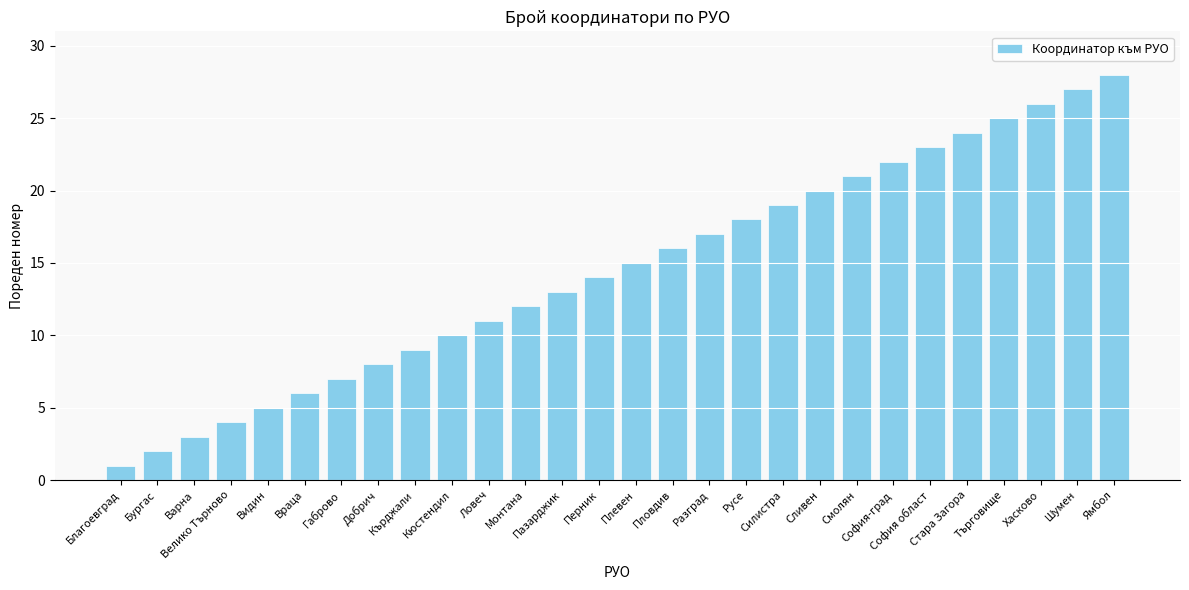

What is the smallest value displayed?

1